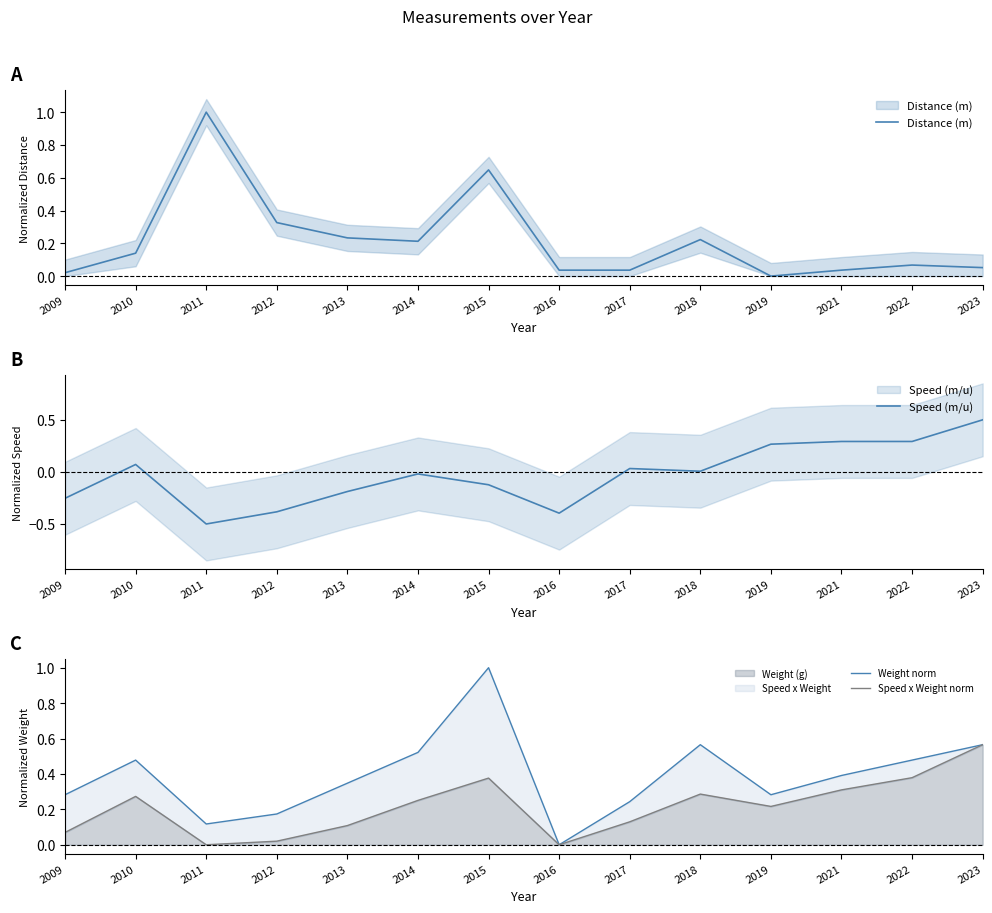

Rank the series at 2015 from highest to lowest value.

Weight norm, Distance (m), Speed x Weight norm, Speed (m/u)